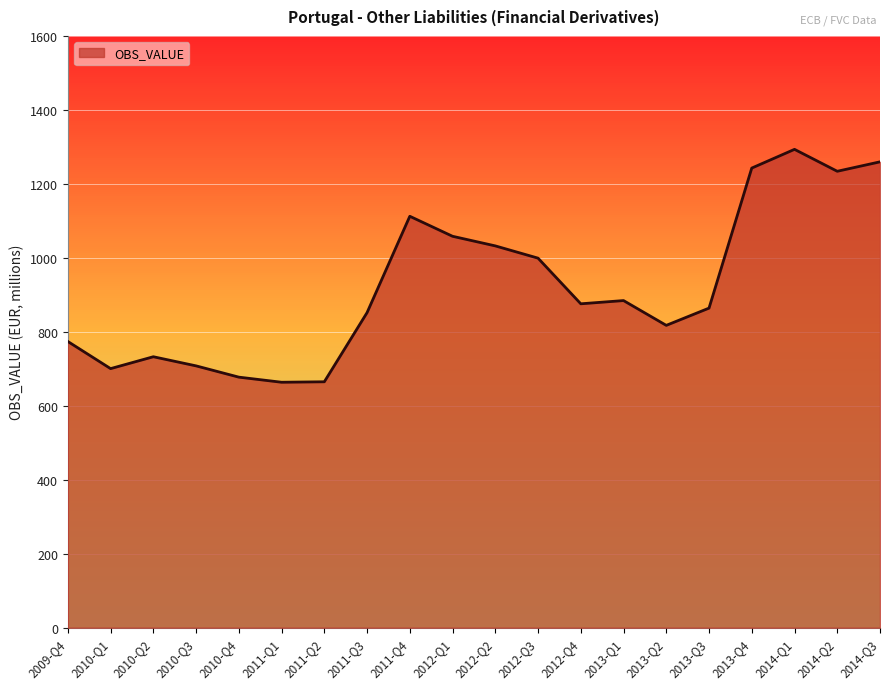

Where is the first local maximum?

2010-Q2